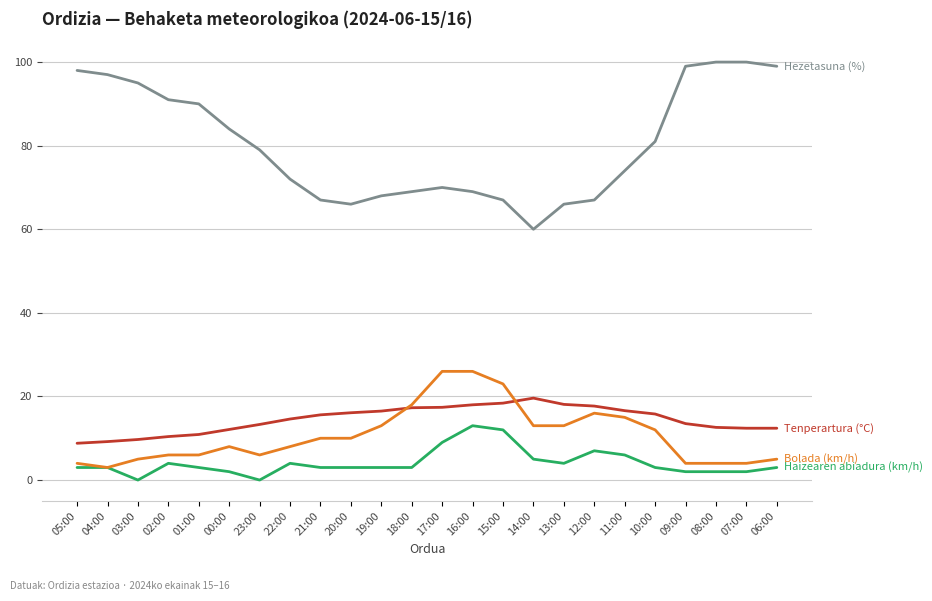

What is the total value across all series at 01:00?

109.9